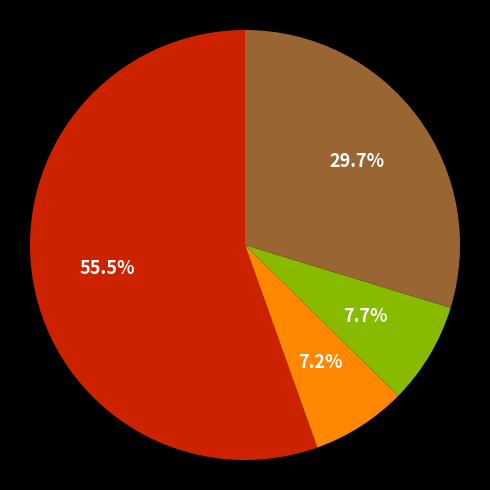

How many slices are in this pie chart?

4